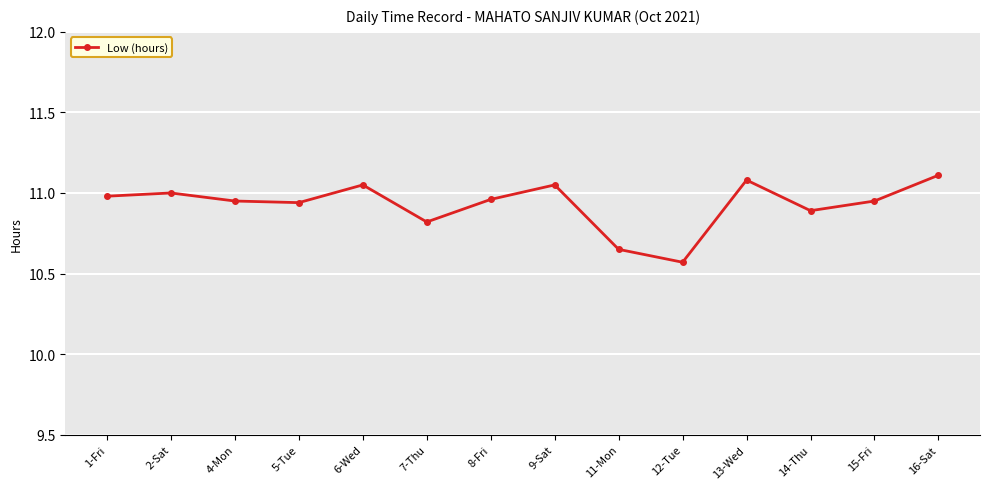

Is it true that the value at 7-Thu is 5.2?

False